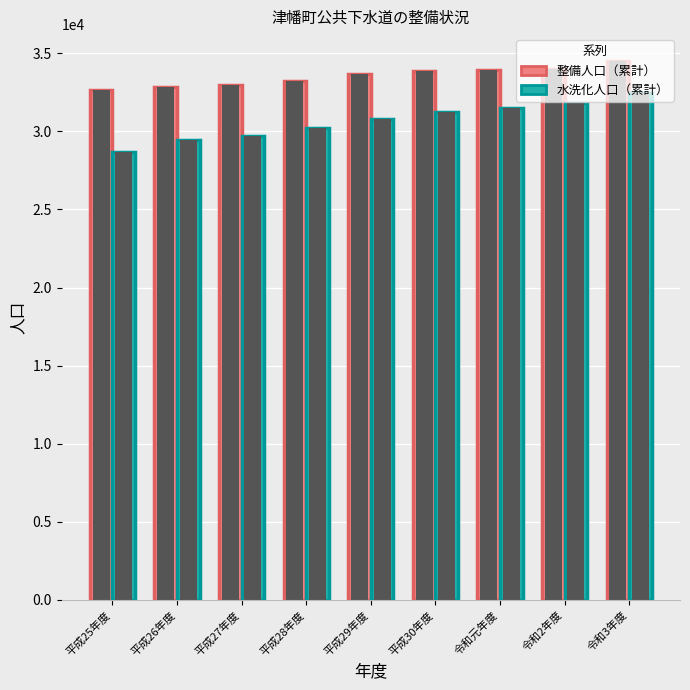

What position from the left is 令和2年度?

8